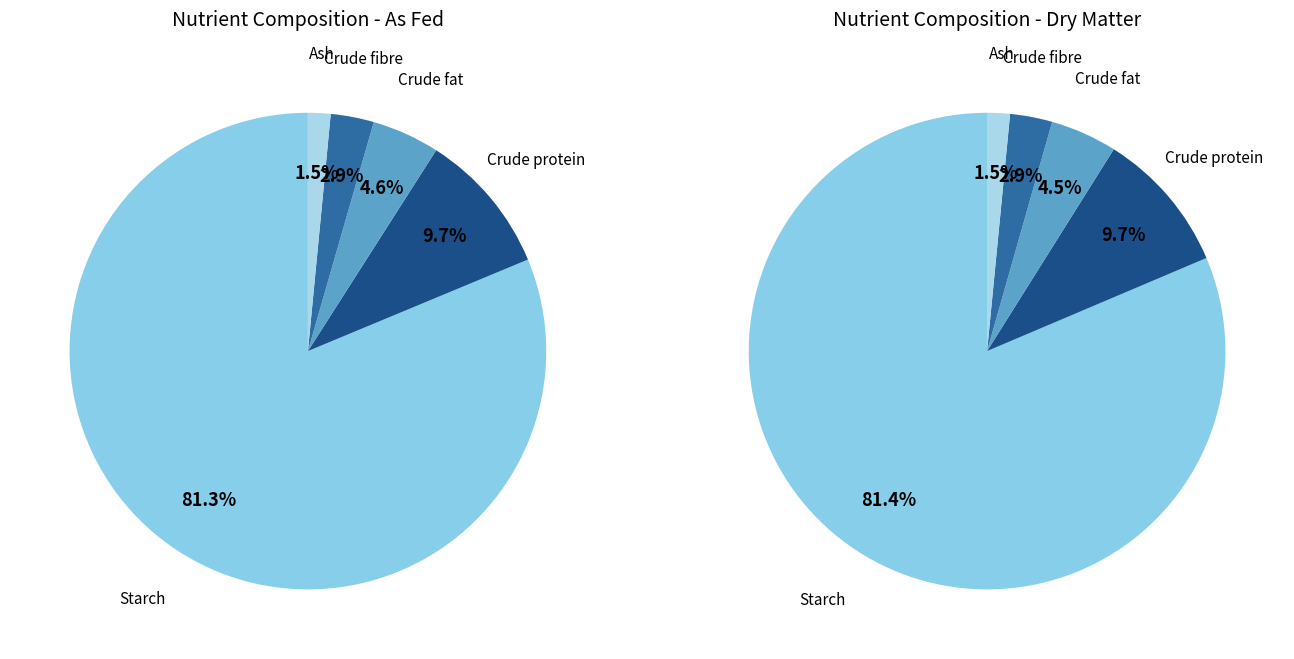

The Crude fat slice represents 5% of the pie. True or false?

True